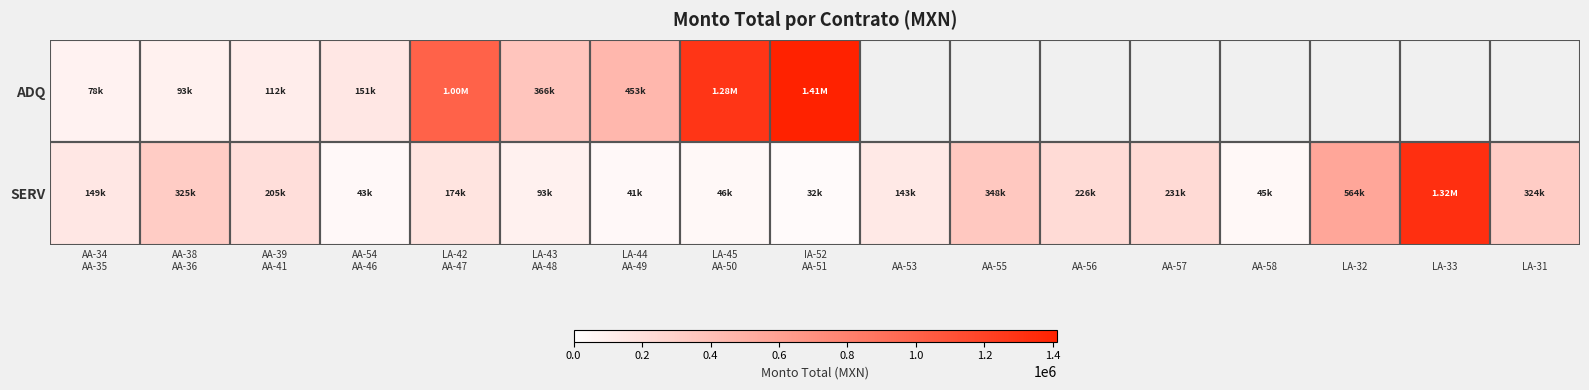

Rank the series at AA-56 from lowest to highest value.

ADQ, SERV